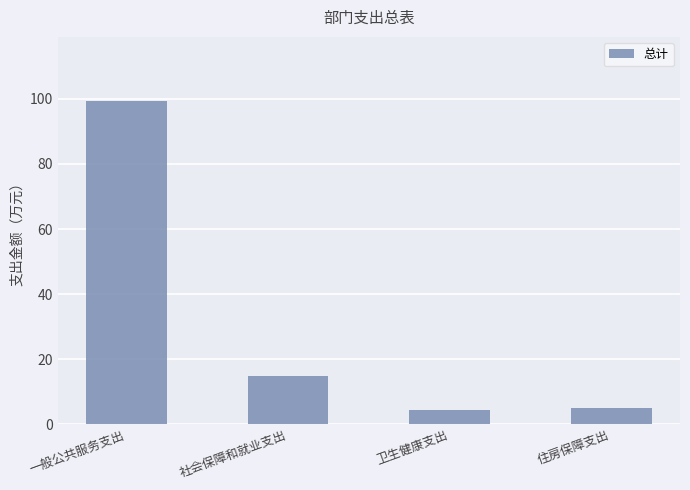

Count the number of categories in the chart.

4